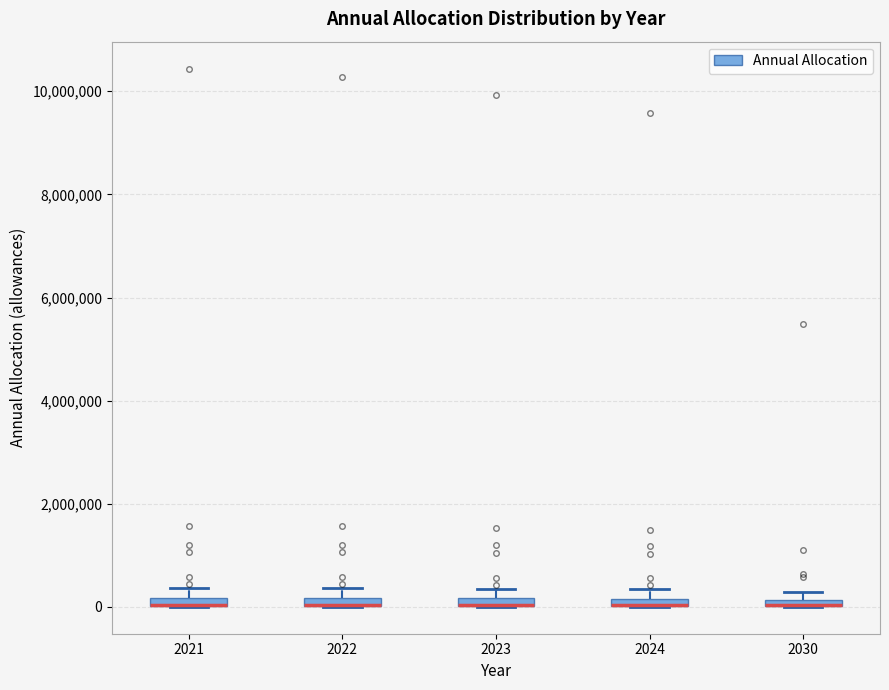

Where is the upper edge of the box at x = 2022 on the y-axis? The values are not printed on the chart, so give them approximately, as read against the axis.

200000